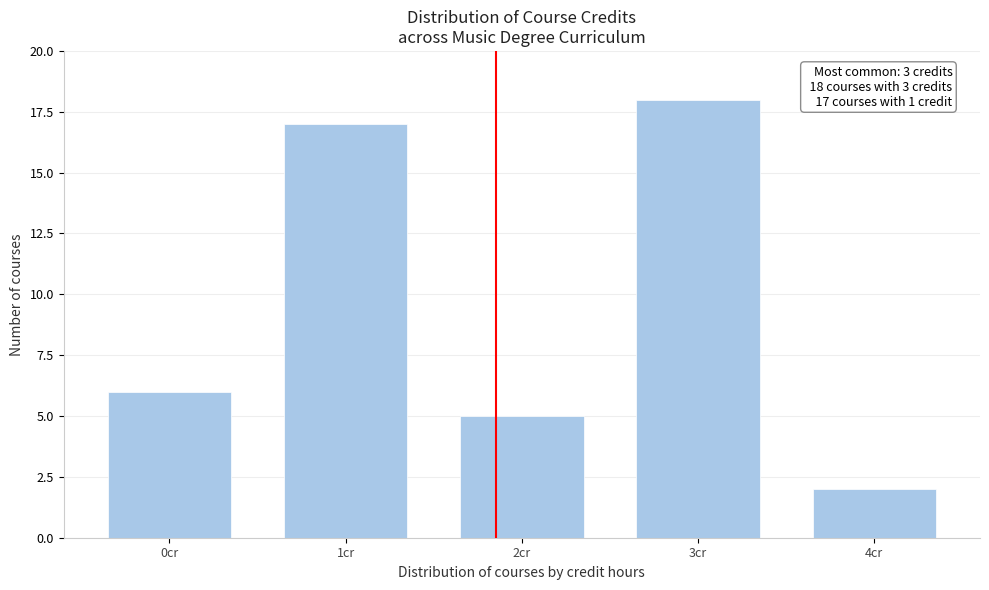

Reading left to right, what are all the values shown in this chart?

6	17	5	18	2